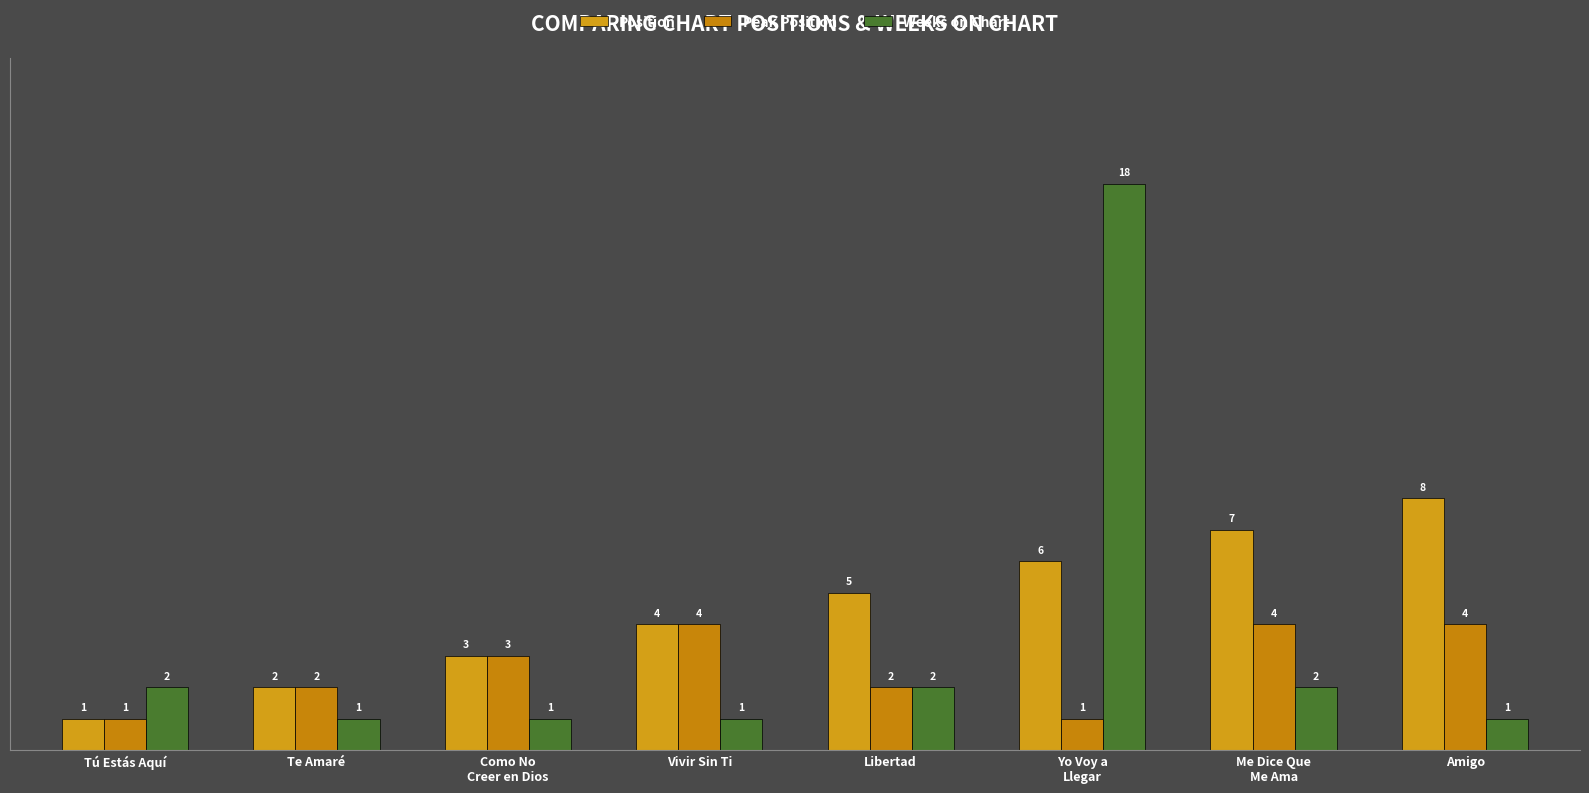

Where is Peak Position nearest to the value 2?

Te Amaré